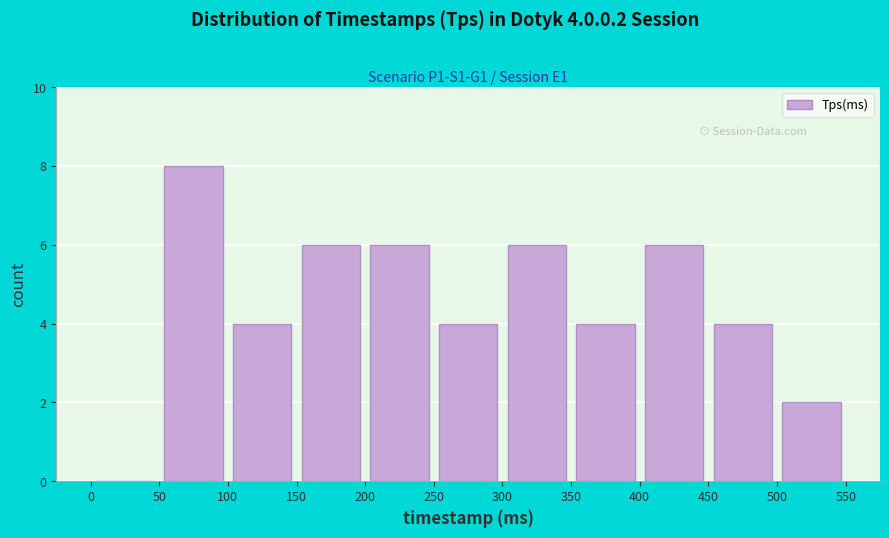

Which range on the x-axis has the tallest bar?

50 to 100